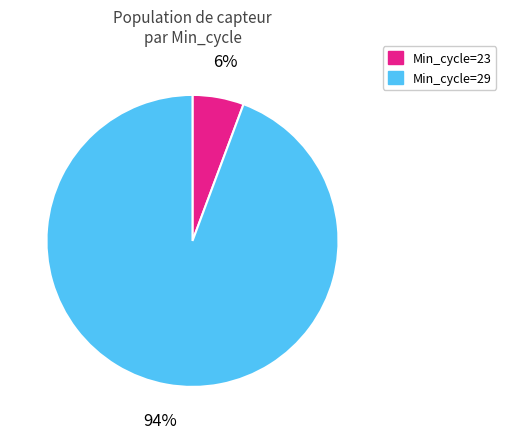

Does any single category account for the majority?

Yes